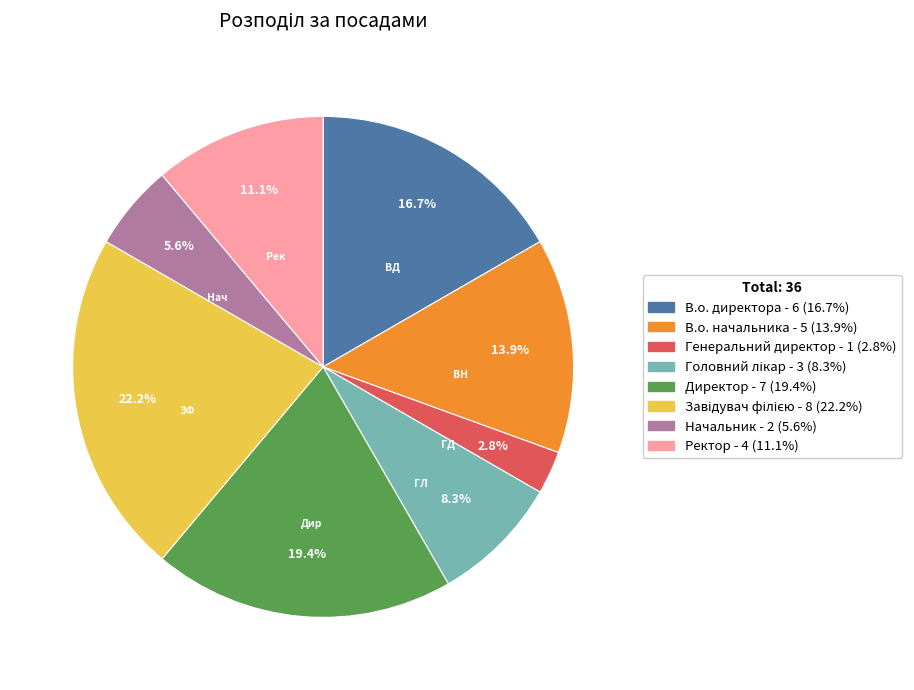

Combined, do Начальник and В.о. директора account for over 50%?

No